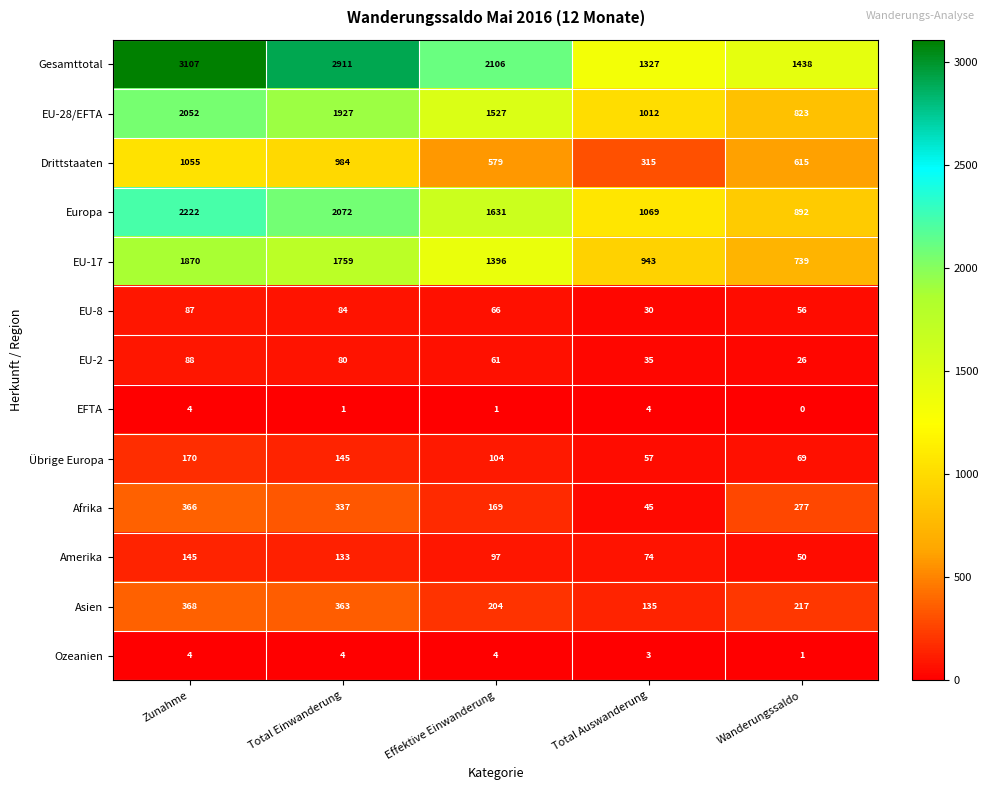

The EU-2 series shows 143 at Total Einwanderung. True or false?

False